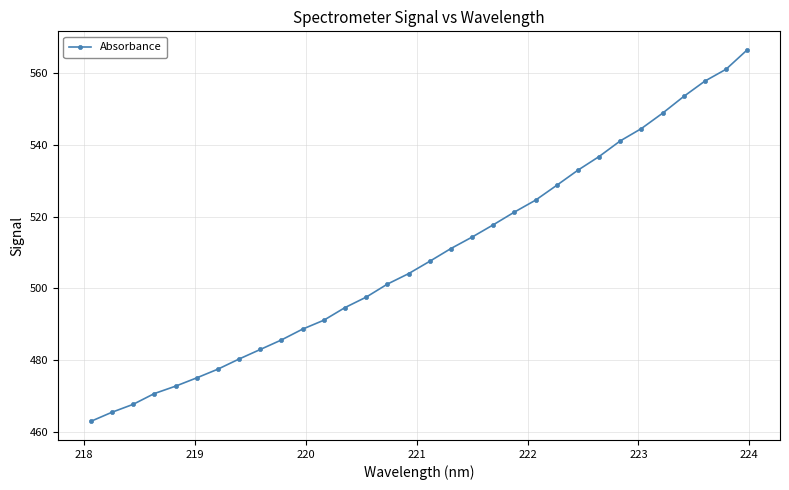

What is the value of the 13th point from the left?

494.6